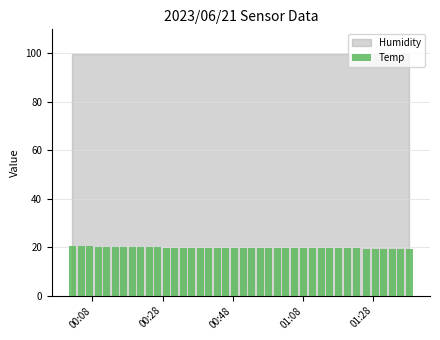

What is the value of the 35th bar from the left?

19.4